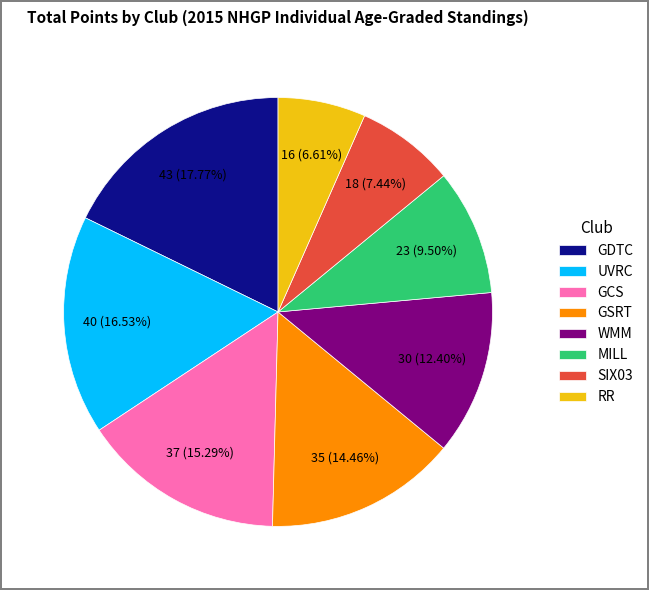

What is the total percentage of GCS and WMM?

27.7%